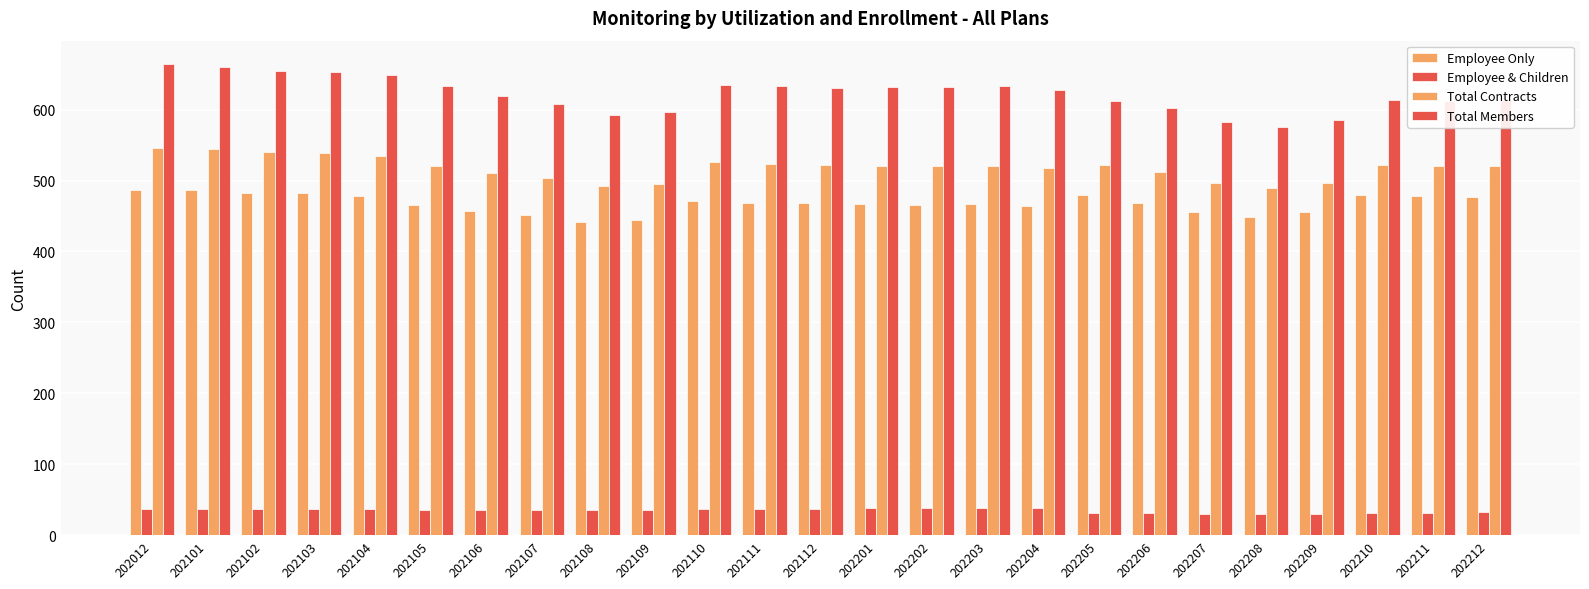

What is the total value across all series at 202208?

1545